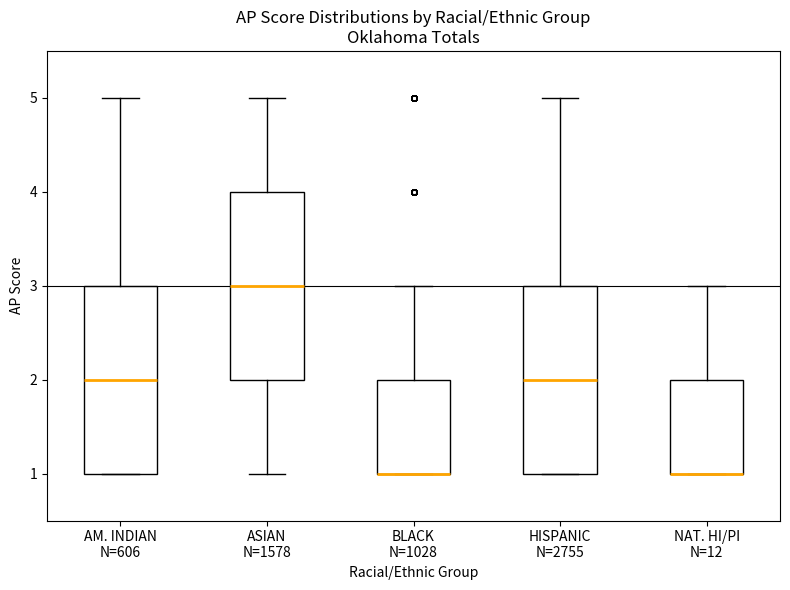

Where does the upper whisker of the box for AM. INDIAN N=606 end on the y-axis? The values are not printed on the chart, so give them approximately, as read against the axis.

5